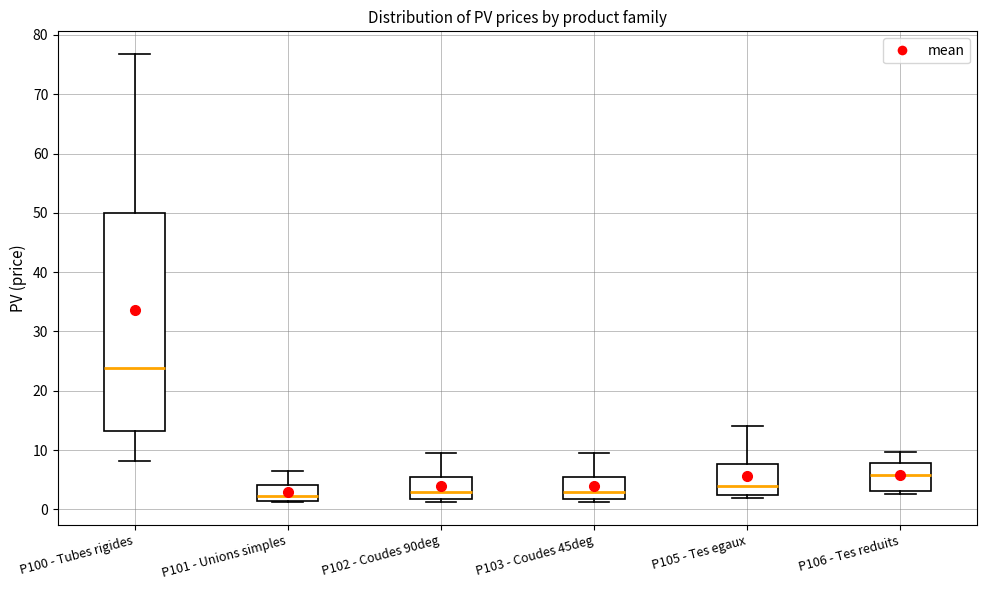

Reading left to right, read every box against the y-axis: the position of its median line, the range the box covers, and the ends of its whiskers. The values are not printed on the chart, so give them approximately, as read against the axis.

P100 - Tubes rigides: median 24, box 13 to 50, whiskers 8 to 77
P101 - Unions simples: median 2, box 1 to 4, whiskers 1 to 7
P102 - Coudes 90deg: median 3, box 2 to 5, whiskers 1 to 9
P103 - Coudes 45deg: median 3, box 2 to 5, whiskers 1 to 9
P105 - Tes egaux: median 4, box 2 to 8, whiskers 2 (just below the box's lower edge) to 14
P106 - Tes reduits: median 6, box 3 to 8, whiskers 3 (just below the box's lower edge) to 10